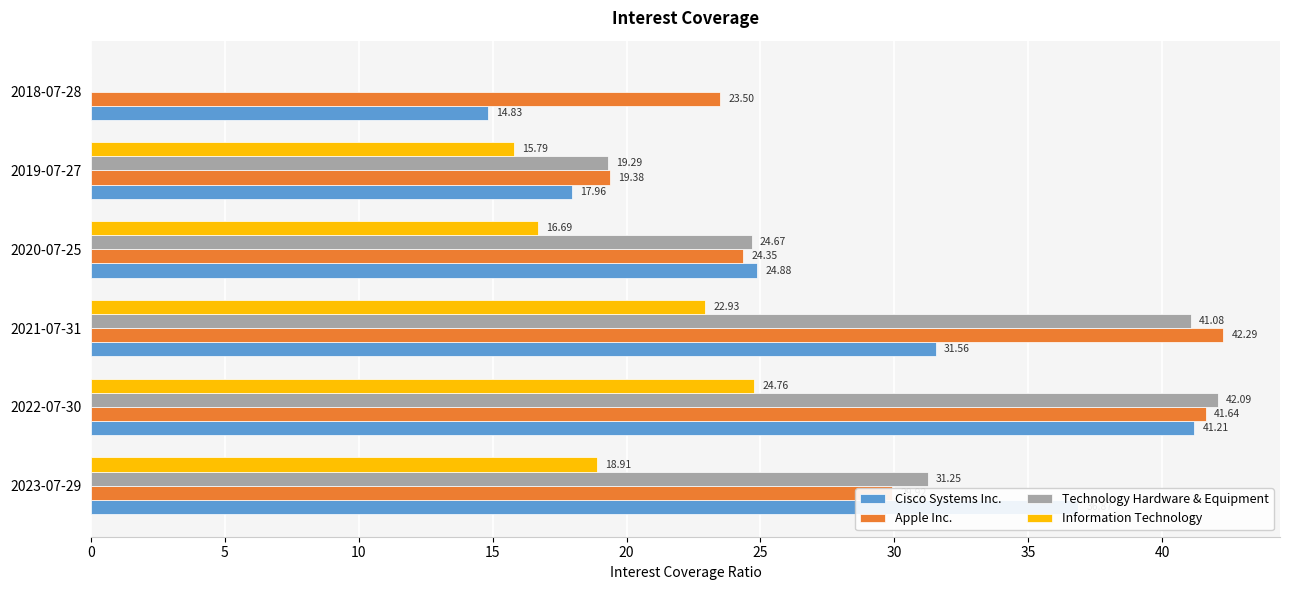

At which category is the sum across all series the highest?

2022-07-30